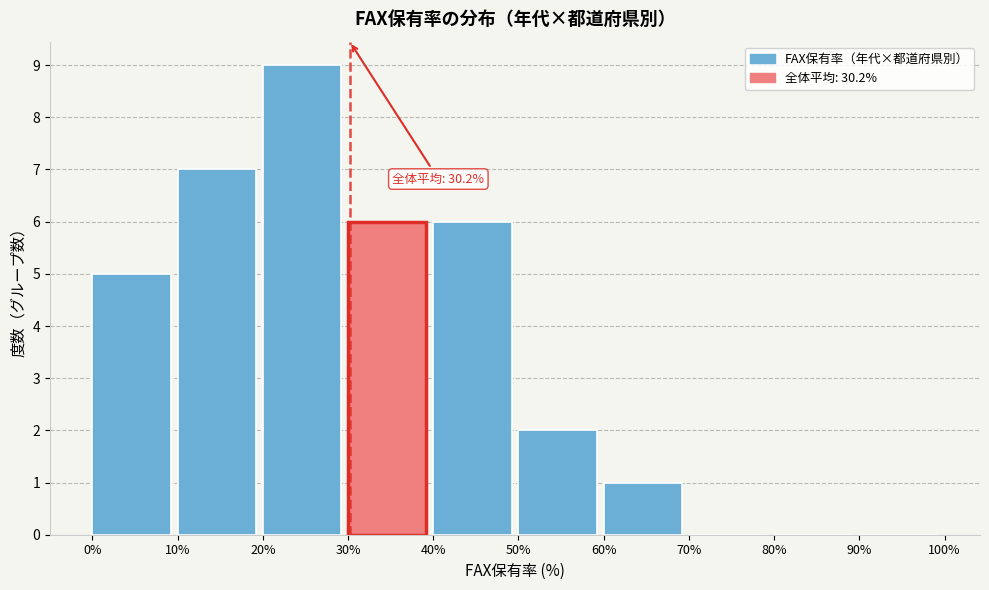

Over which range of the x-axis is the bar tallest?

20% to 30%